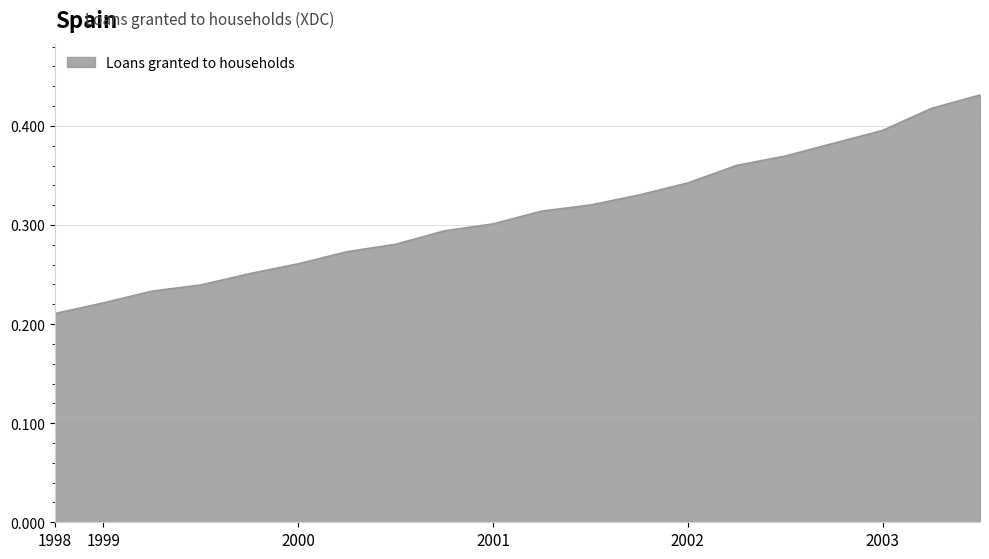

Does the chart display data point markers on the line(s)?

No